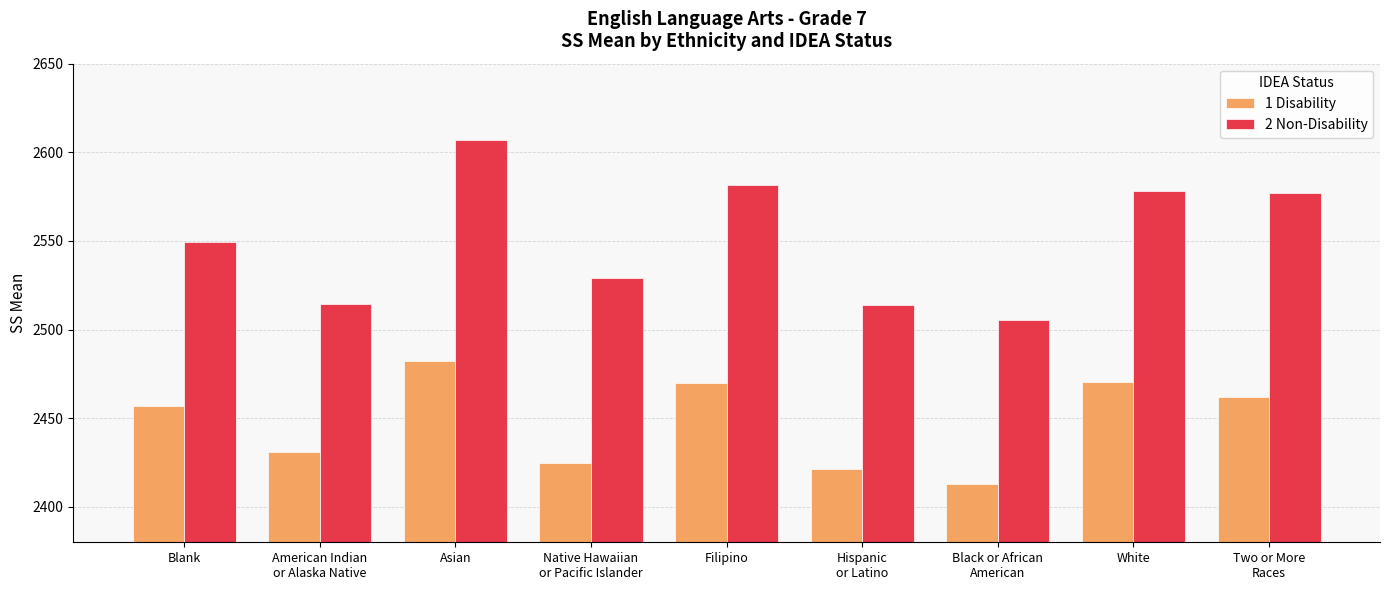

What is the minimum value shown in the chart?

2412.7